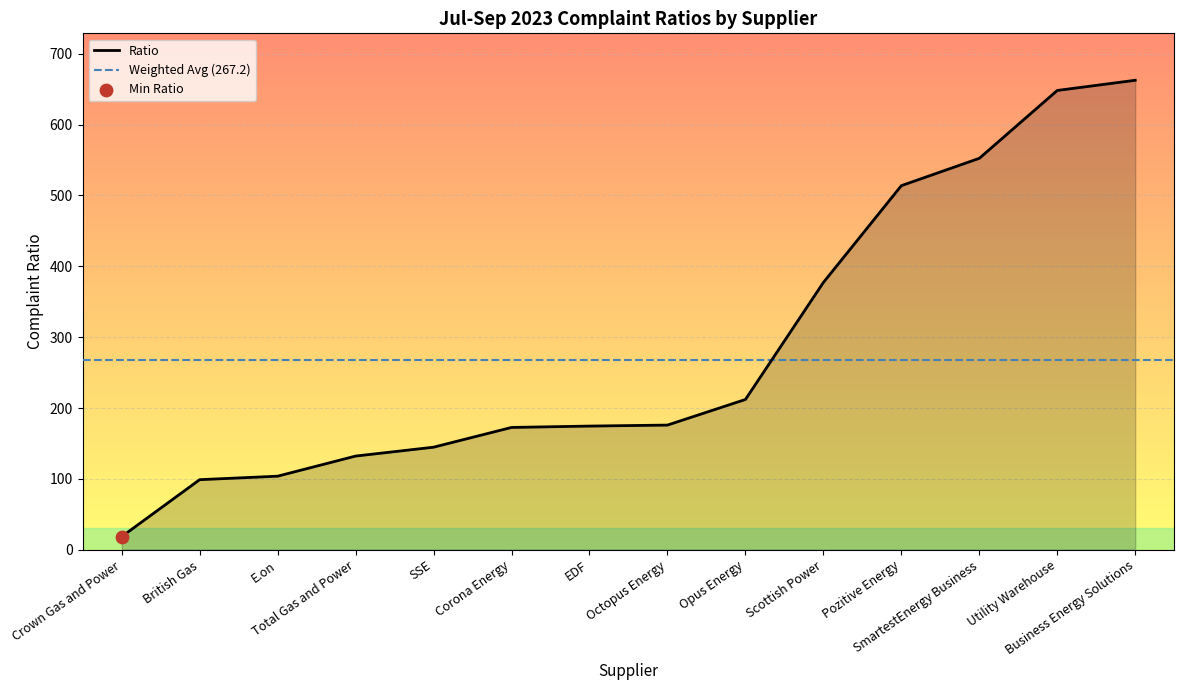

What is the change in value from Opus Energy to Pozitive Energy?

+301.8